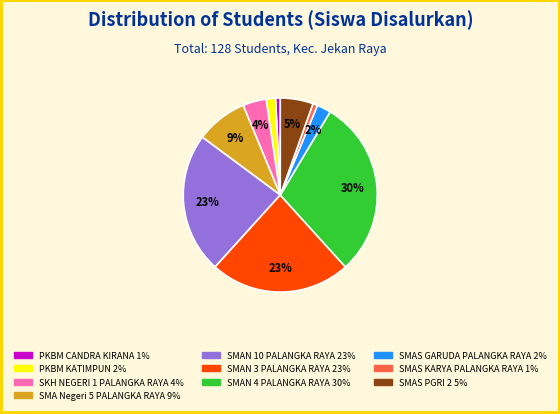

Is it true that SMAS KARYA PALANGKA RAYA is 11% of the pie?

False